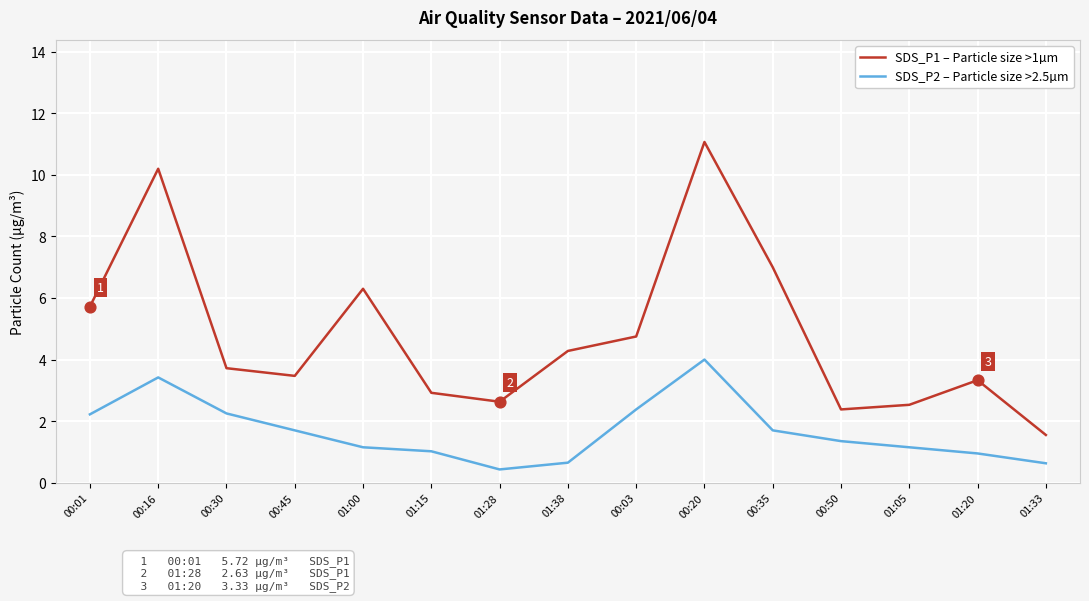

What is the total value across all series at 00:03?

7.1